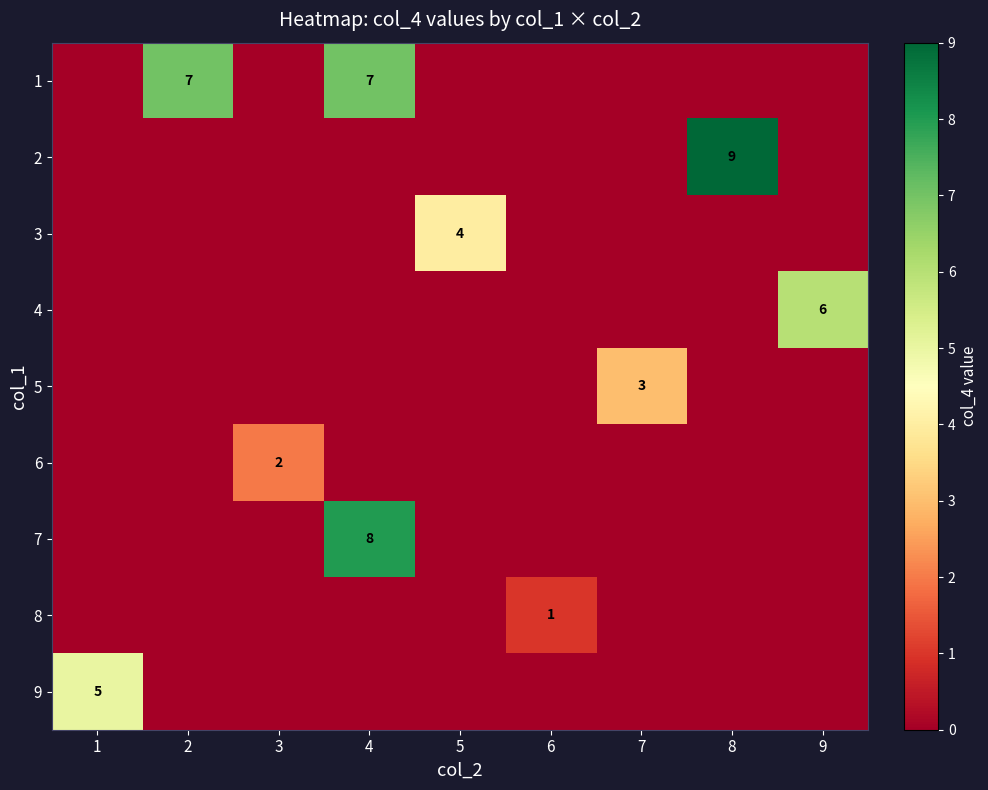

What is the total value across all series at 8?

9